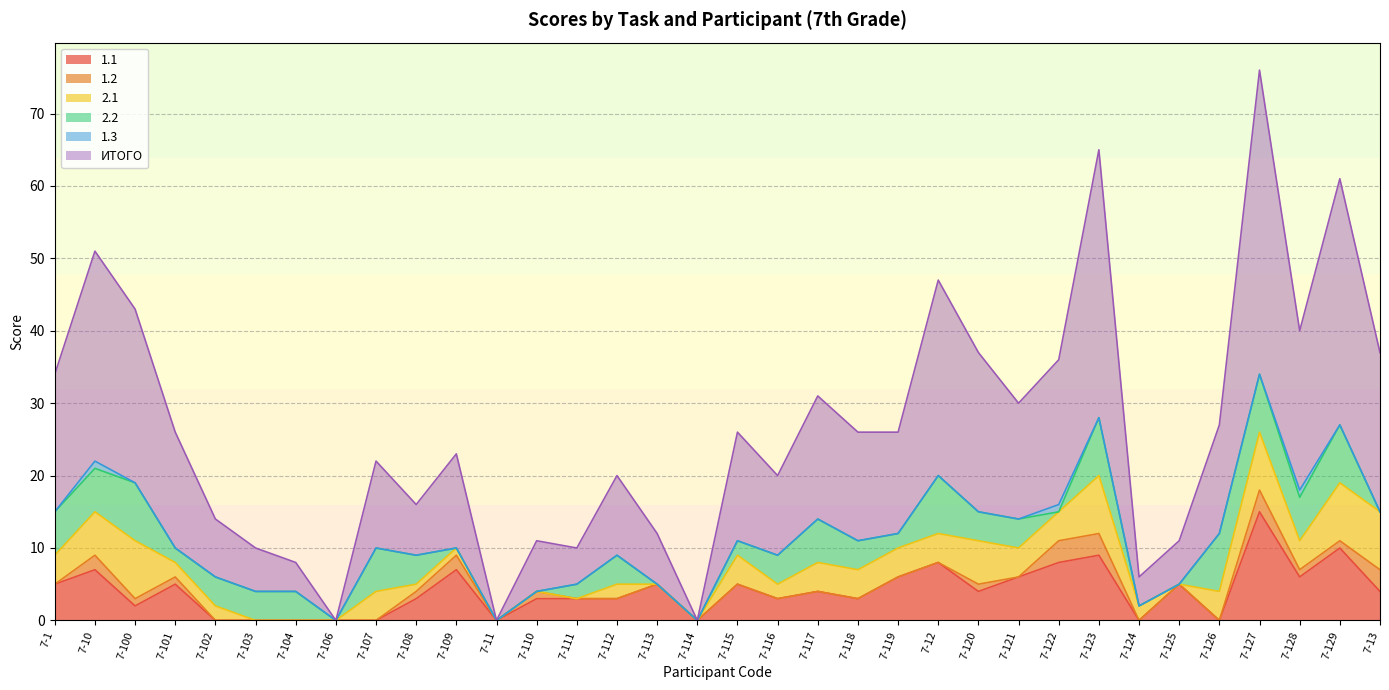

True or false: 1.1 and 2.2 cross at least once.

True